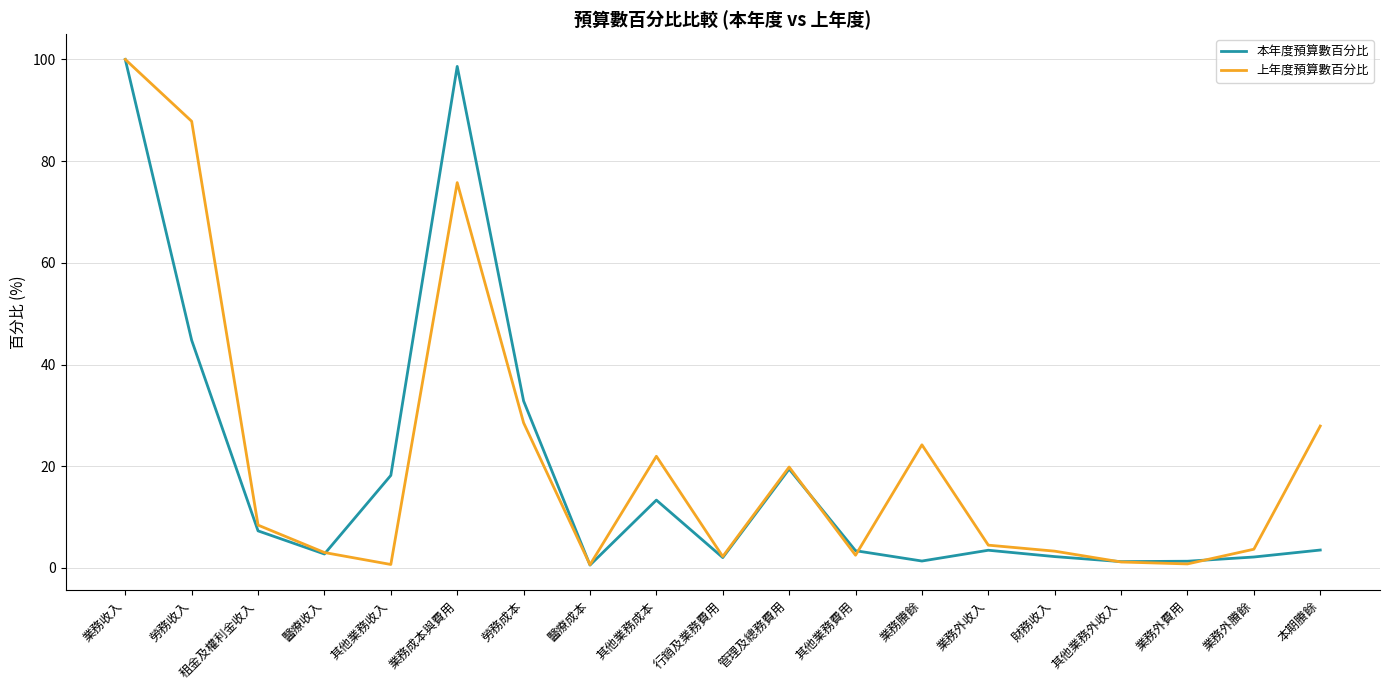

Which series changed the most between 勞務收入 and 其他業務費用?

上年度預算數百分比